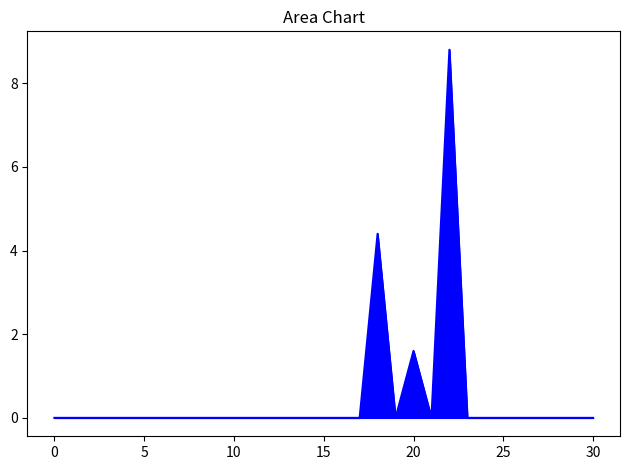

How many categories are shown in the chart?

31